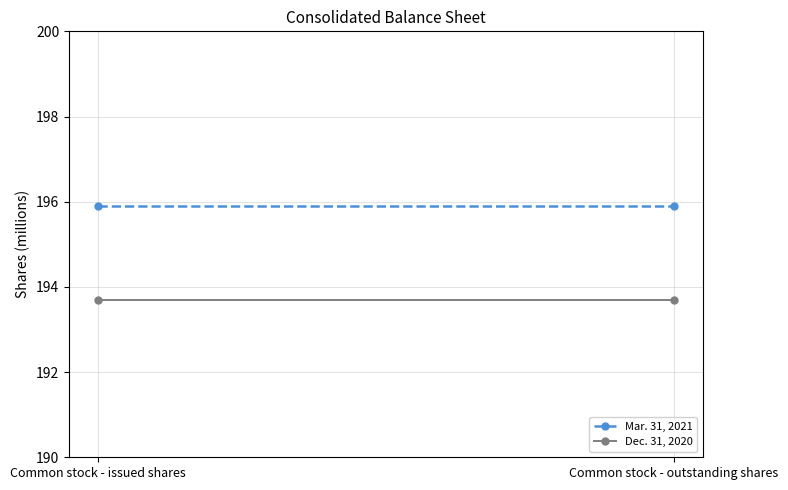

What is the greatest value displayed?

195.9